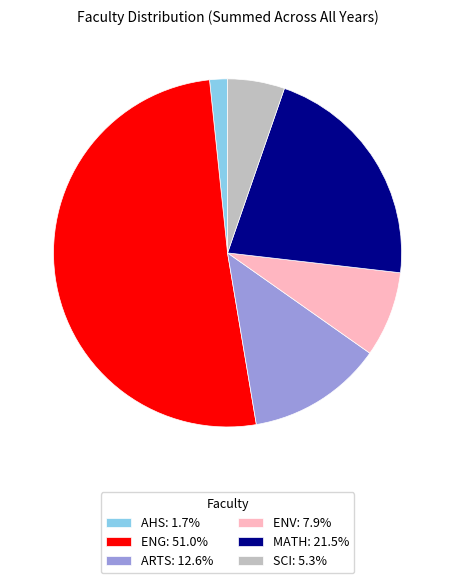

What is the ratio of the value at SCI: 5.3% to the value at ENV: 7.9%?

0.7